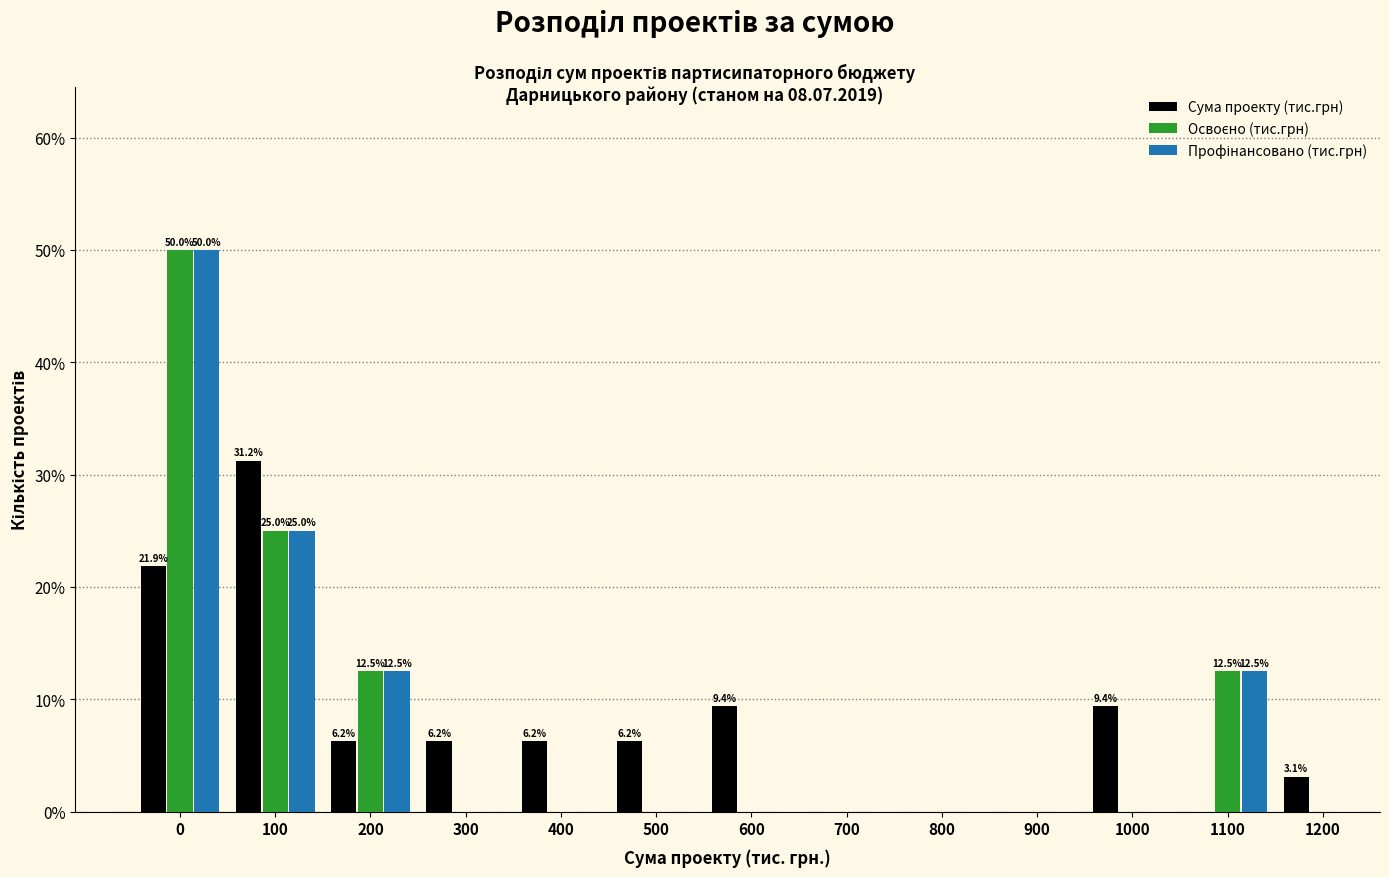

What is the maximum value shown in the chart?

50.0